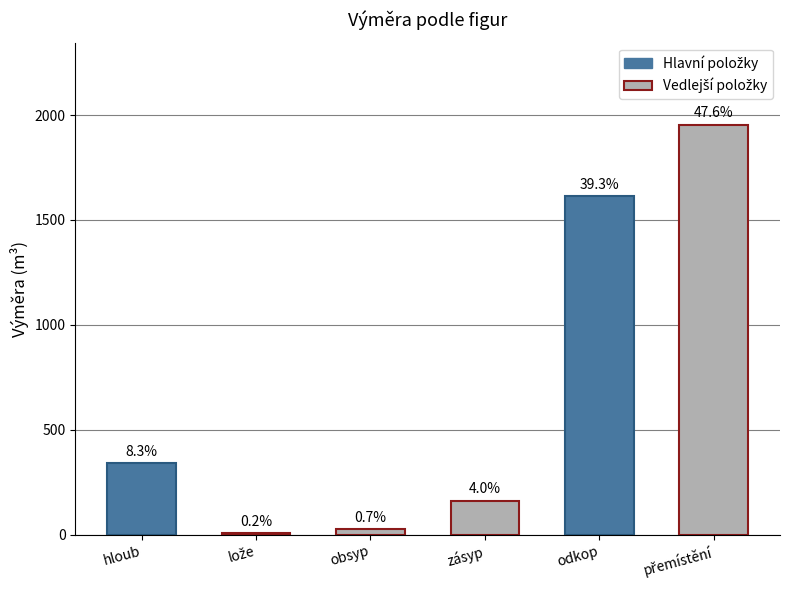

How many bars are there in total?

6